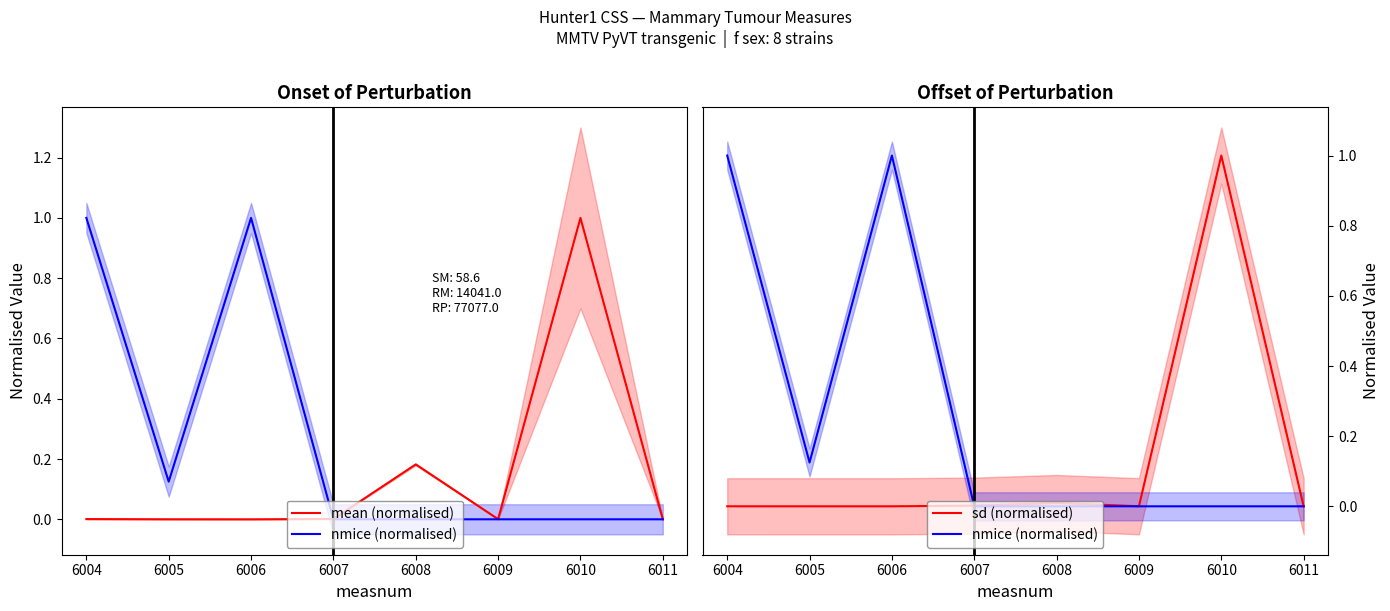

Which series has the widest spread of values?

mean (normalised)